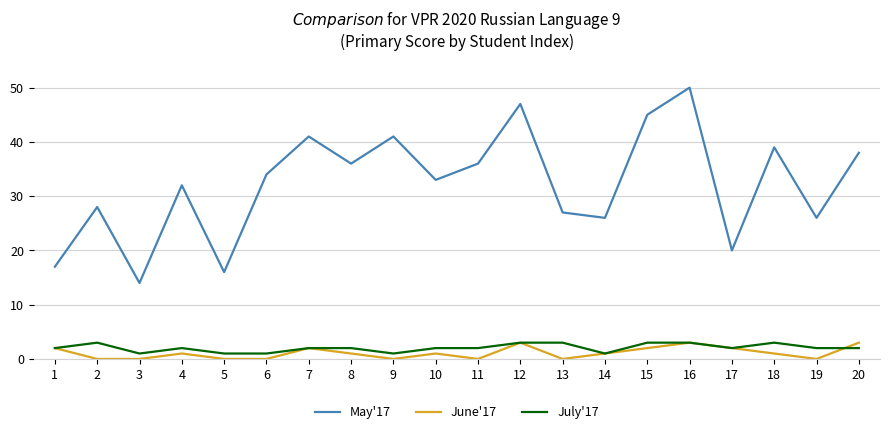

Reading left to right, list all the values displayed in this chart.

May'17: 17	28	14	32	16	34	41	36	41	33	36	47	27	26	45	50	20	39	26	38
June'17: 2	0	0	1	0	0	2	1	0	1	0	3	0	1	2	3	2	1	0	3
July'17: 2	3	1	2	1	1	2	2	1	2	2	3	3	1	3	3	2	3	2	2